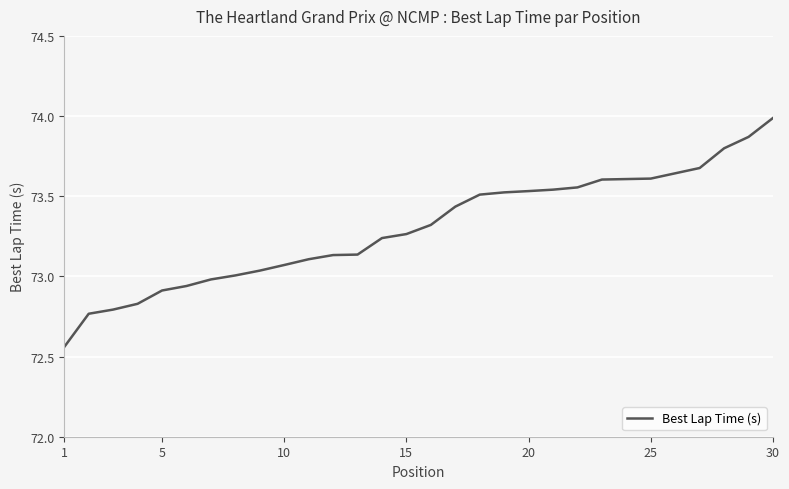

What is the greatest value displayed?

74.0